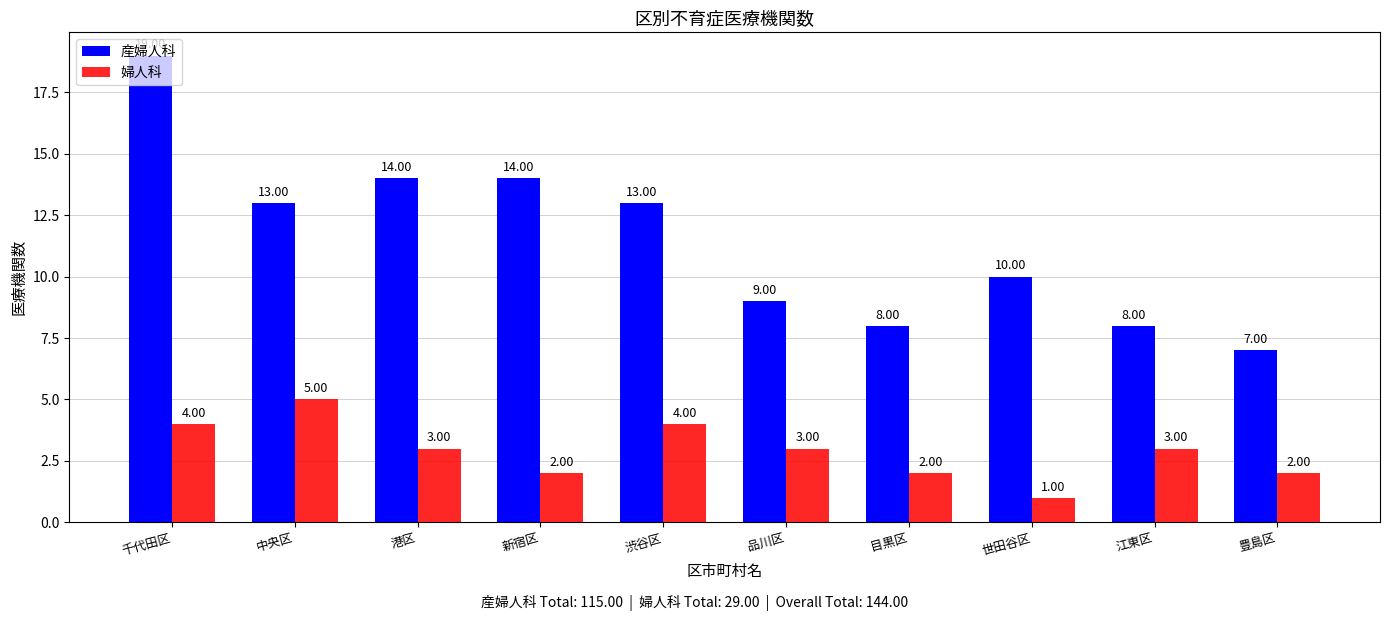

True or false: 産婦人科 has a value of 5 at 新宿区.

False